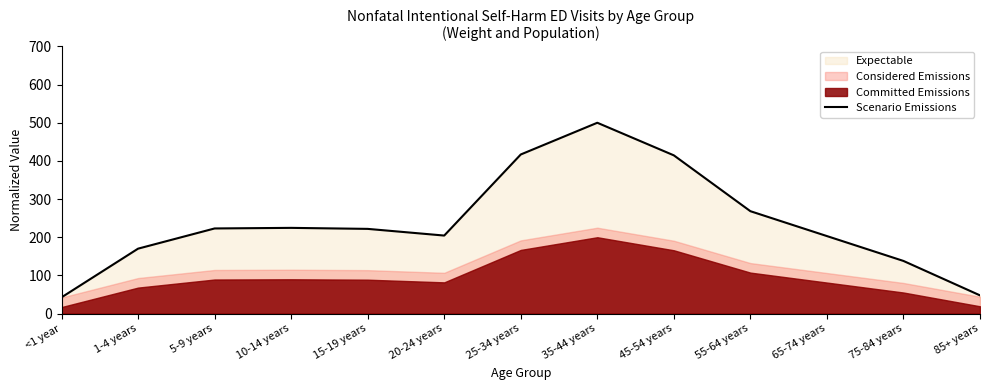

Reading left to right, what are all the values shown in this chart?

42.5	170.1	223.0	224.6	221.9	204.4	416.9	500.0	414.6	268.3	203.0	137.9	47.7